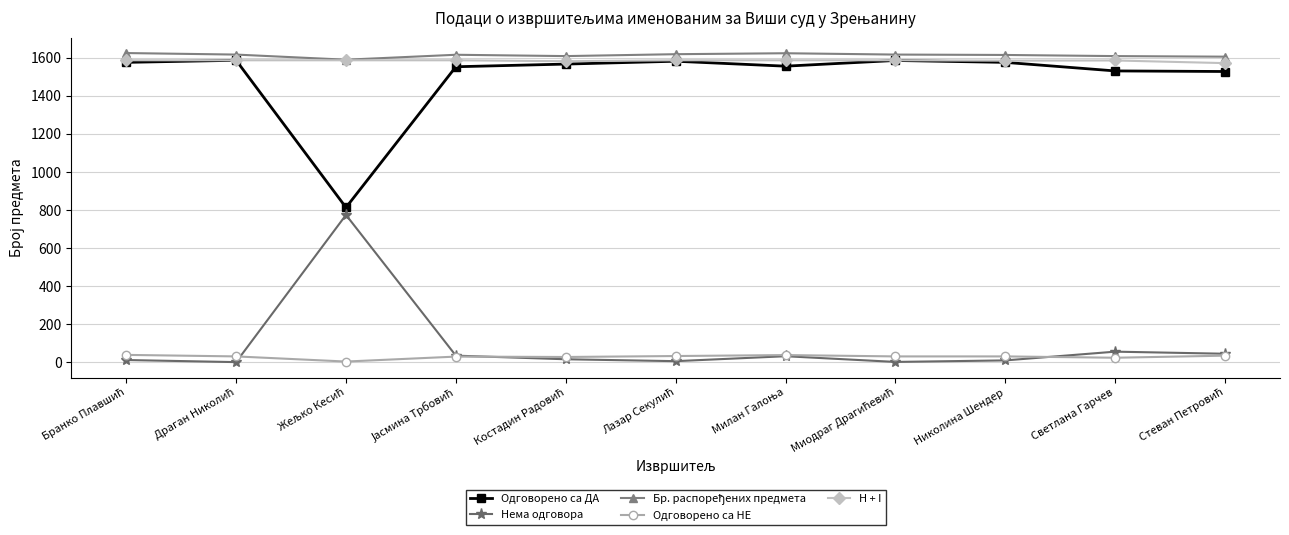

Count the number of data series in this chart.

5